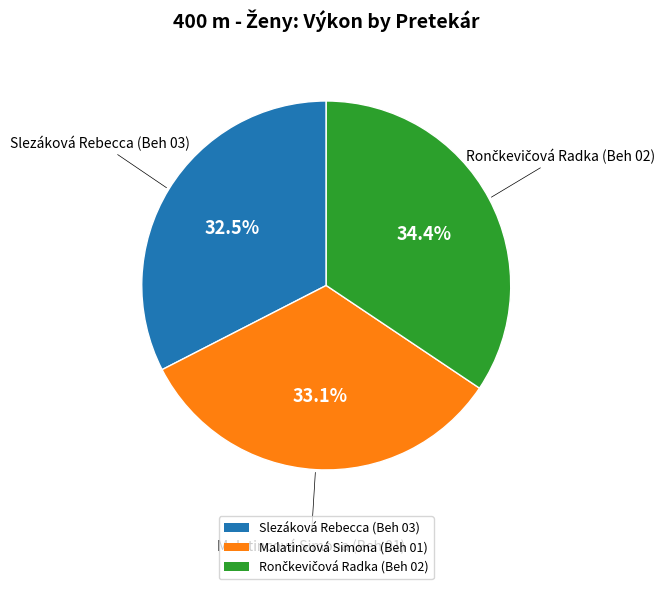

What is the smallest slice in the pie chart?

Slezáková Rebecca (Beh 03)